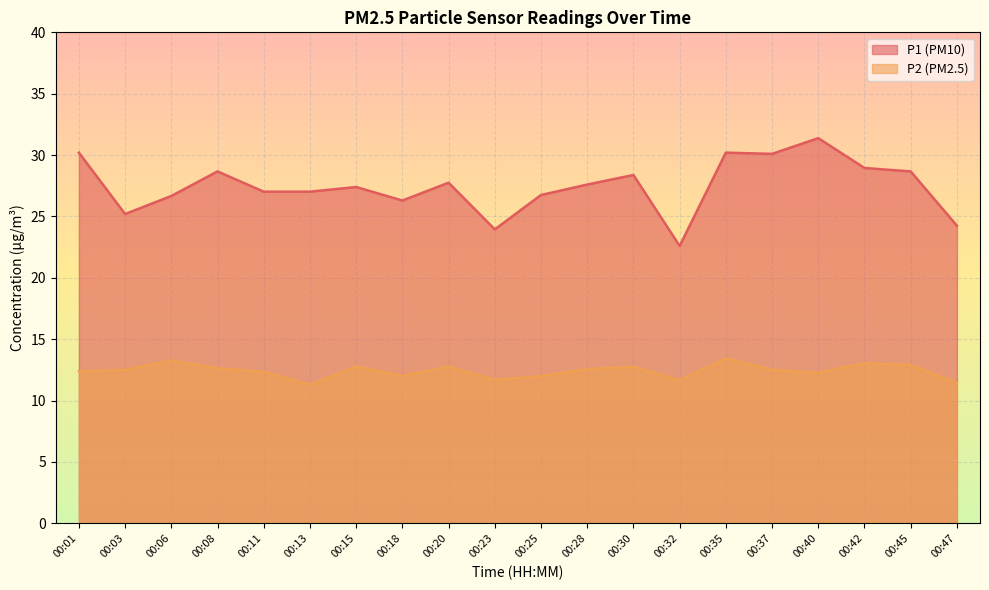

How many values in the P1 series exceed 27?

13